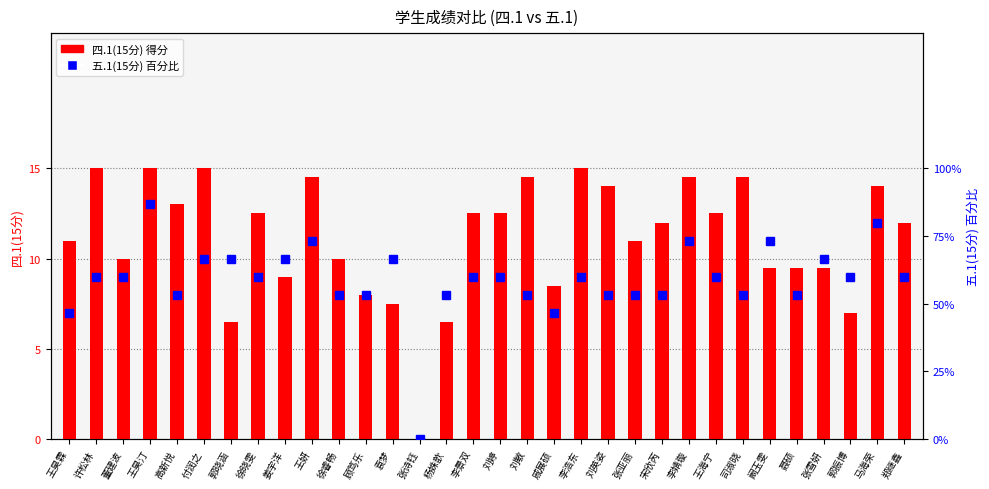

What is the difference between the second highest and second lowest values in the 四.1(15分) series?

8.5